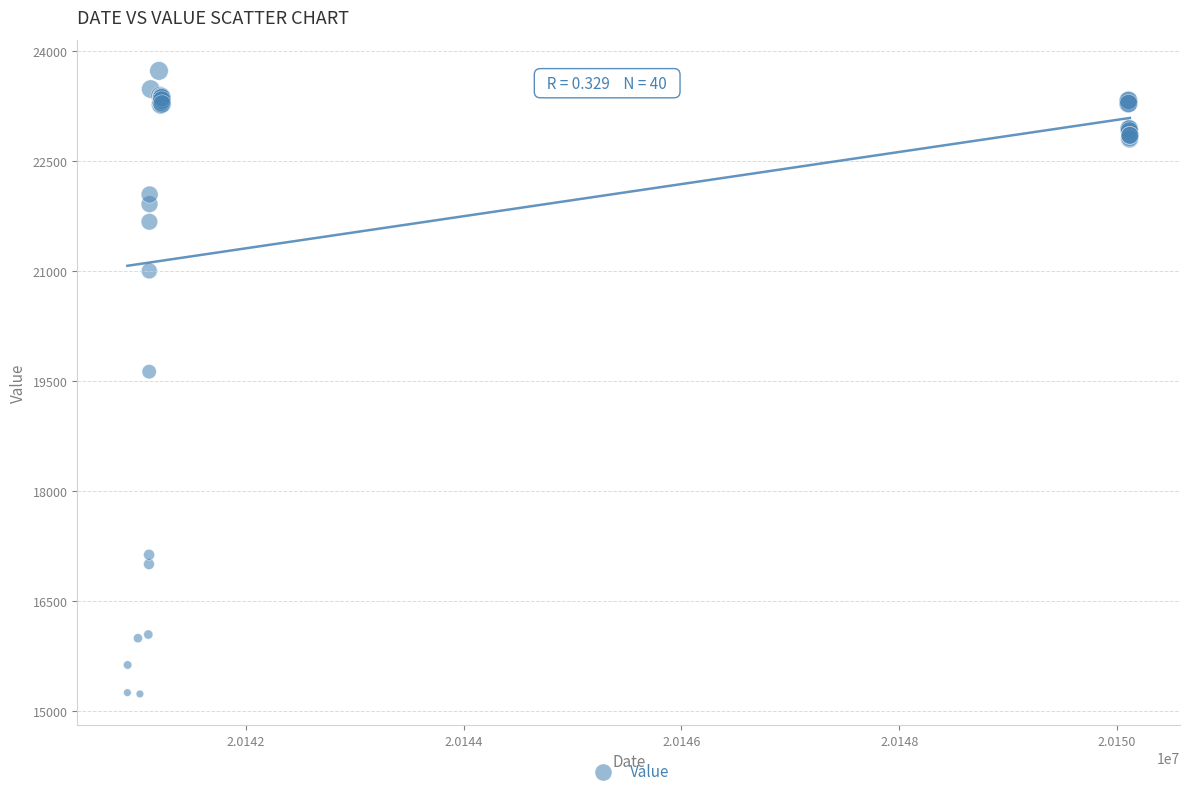

What Y value in the scatter plot is closest to 19477?

19624